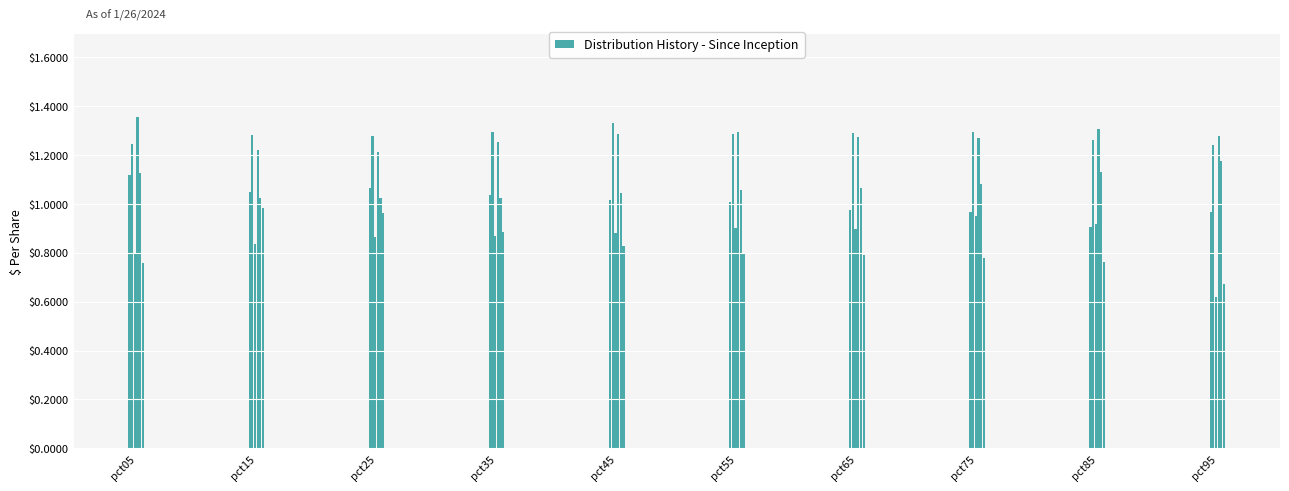

List the labels in order of value, smallest first.

pct85, pct75, pct95, pct65, pct55, pct45, pct35, pct15, pct25, pct05